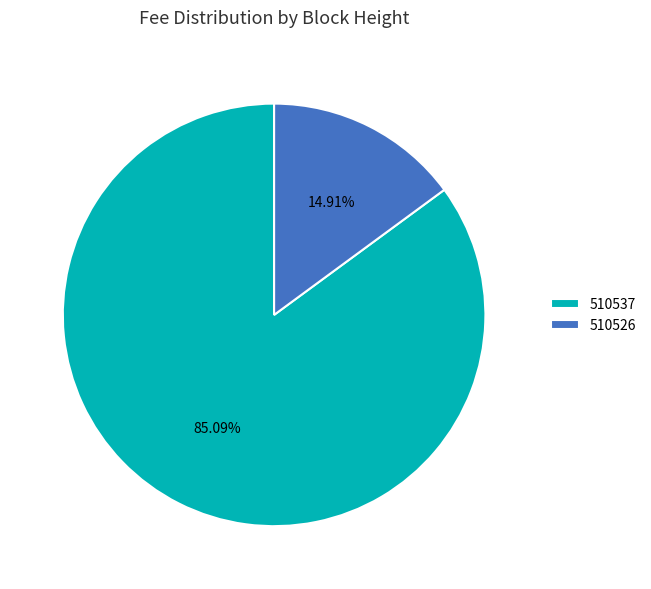

Count the number of slices in the pie.

2